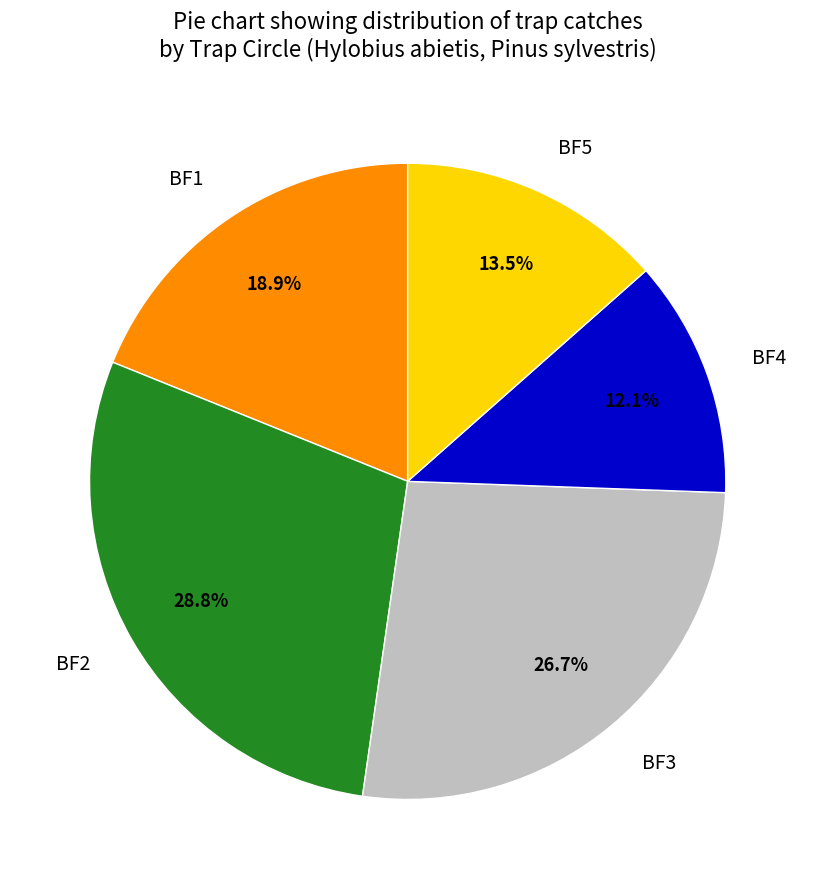

Which has a higher value, BF5 or BF2?

BF2